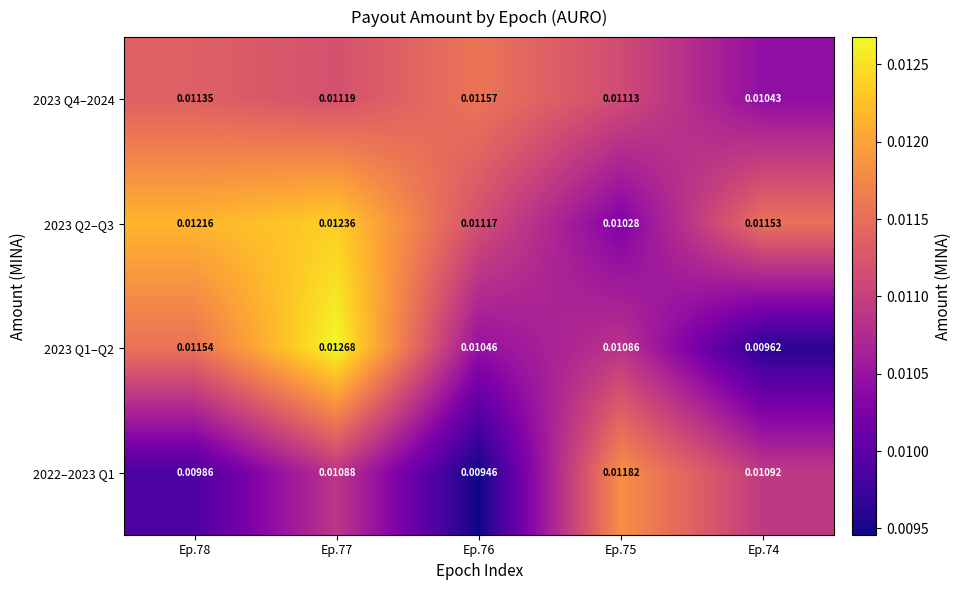

Is the value of 2023 Q2–Q3 at Ep.77 greater than the value of 2023 Q4–2024 at Ep.76?

Yes